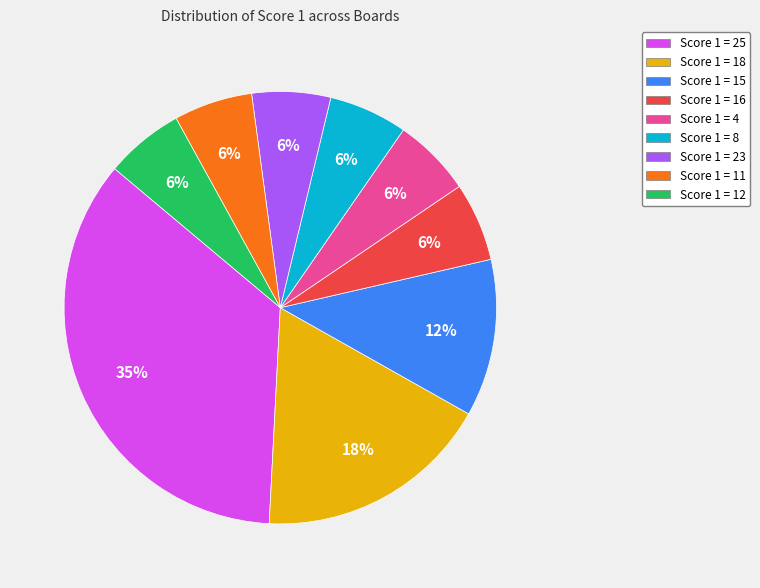

What is the largest slice in the pie chart?

Score 1 = 25